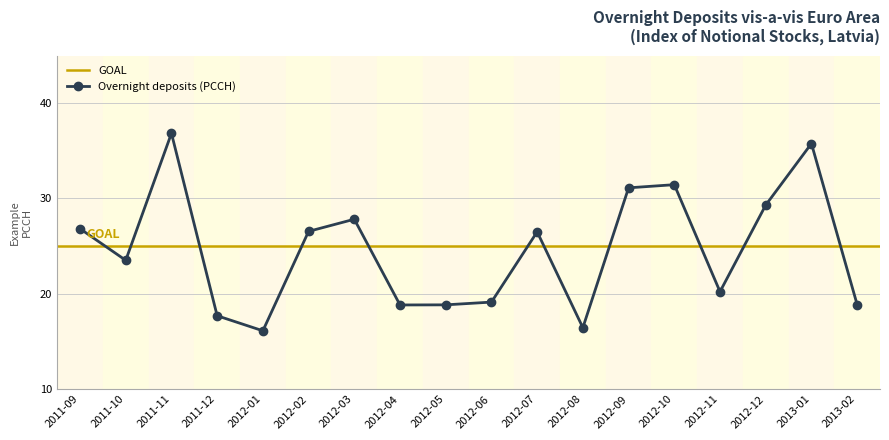

How many points are higher than both their immediate neighbors (excluding endpoints)?

5